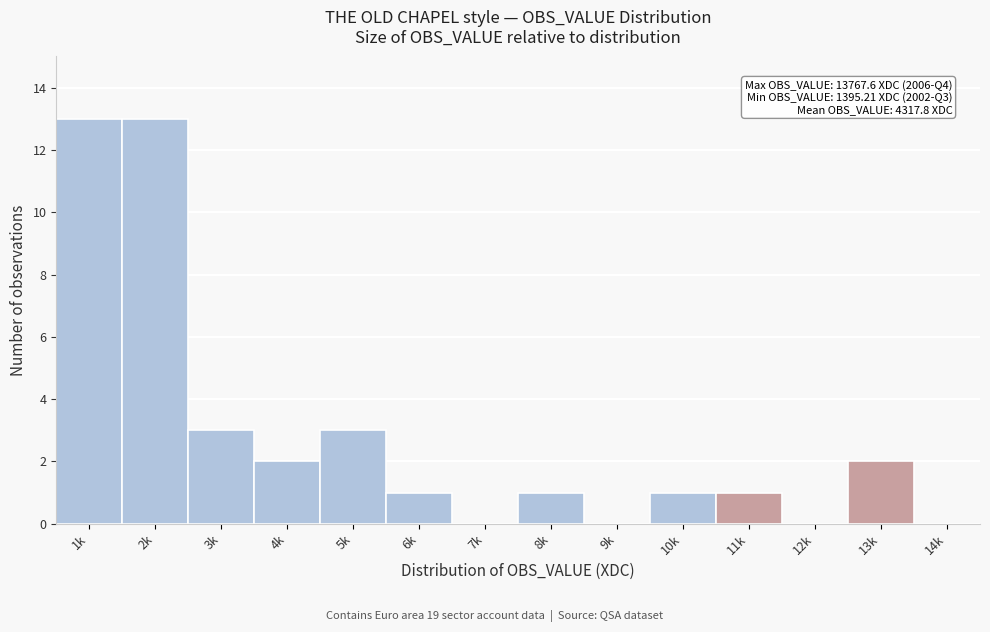

Reading right to left, what are all the values shown in this chart?

14k=0	13k=2	12k=0	11k=1	10k=1	9k=0	8k=1	7k=0	6k=1	5k=3	4k=2	3k=3	2k=13	1k=13